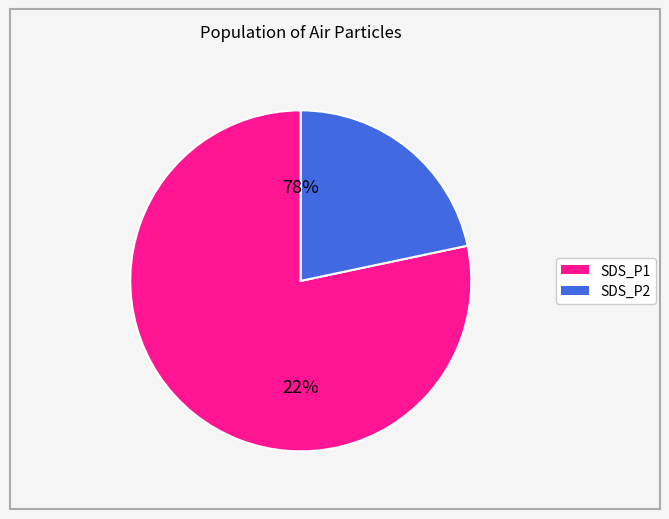

The 2 slice represents 1% of the pie. True or false?

False